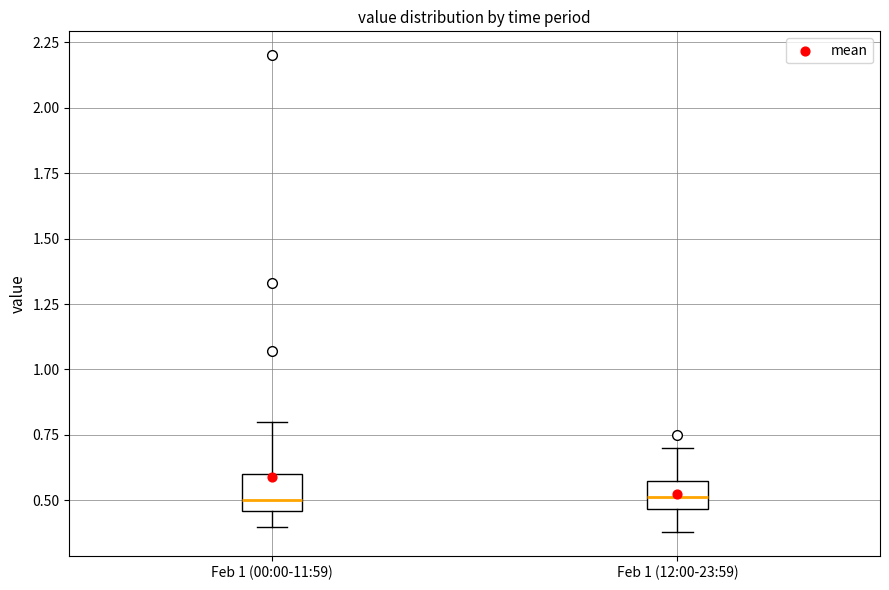

Where does the lower whisker of the box for Feb 1 (00:00-11:59) end on the y-axis? The values are not printed on the chart, so give them approximately, as read against the axis.

0.40